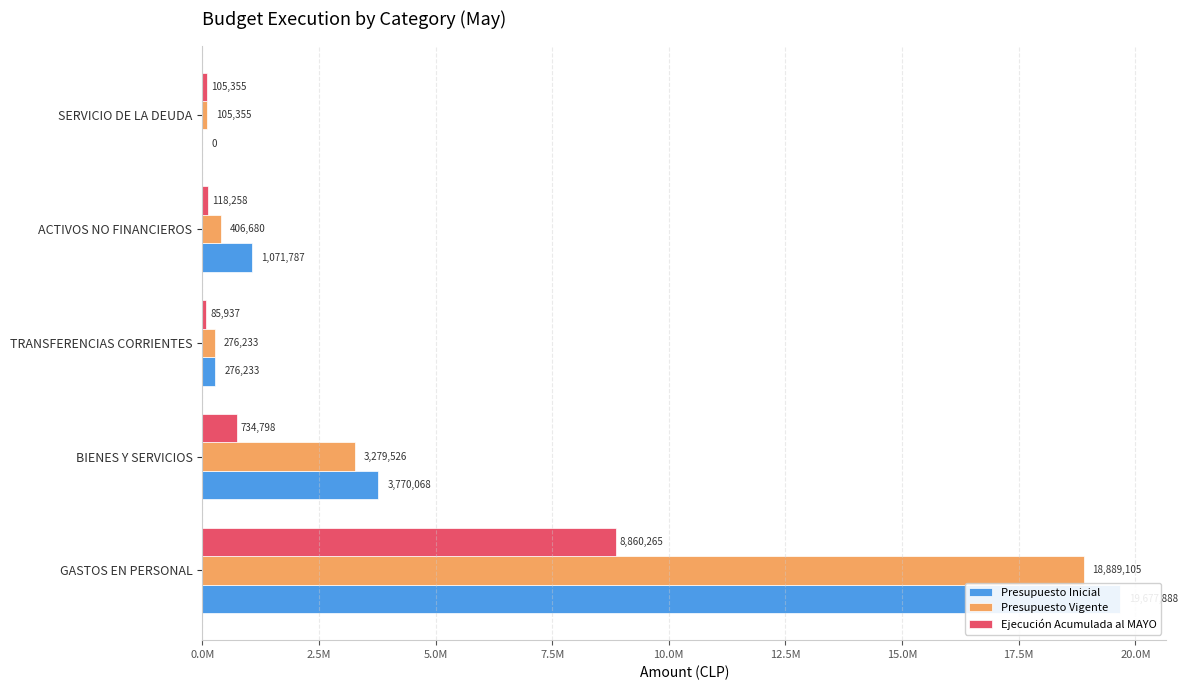

How many values in the Presupuesto Inicial series are below 1071787?

2